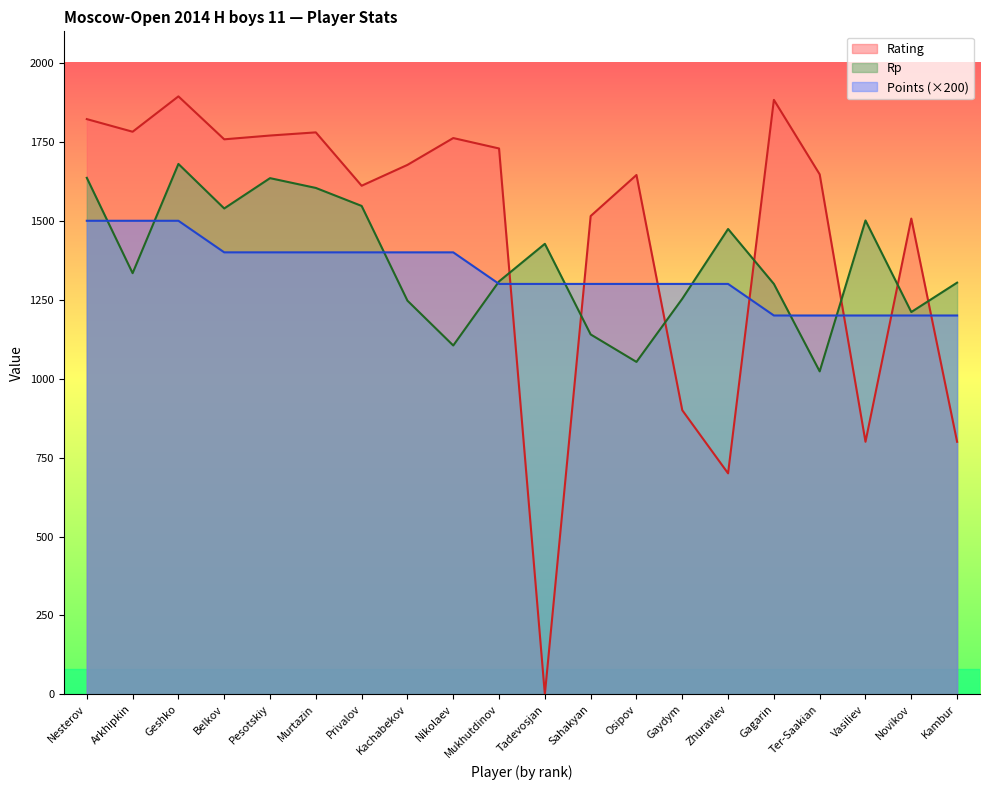

How many Points values are between 1300 and 1400?

12